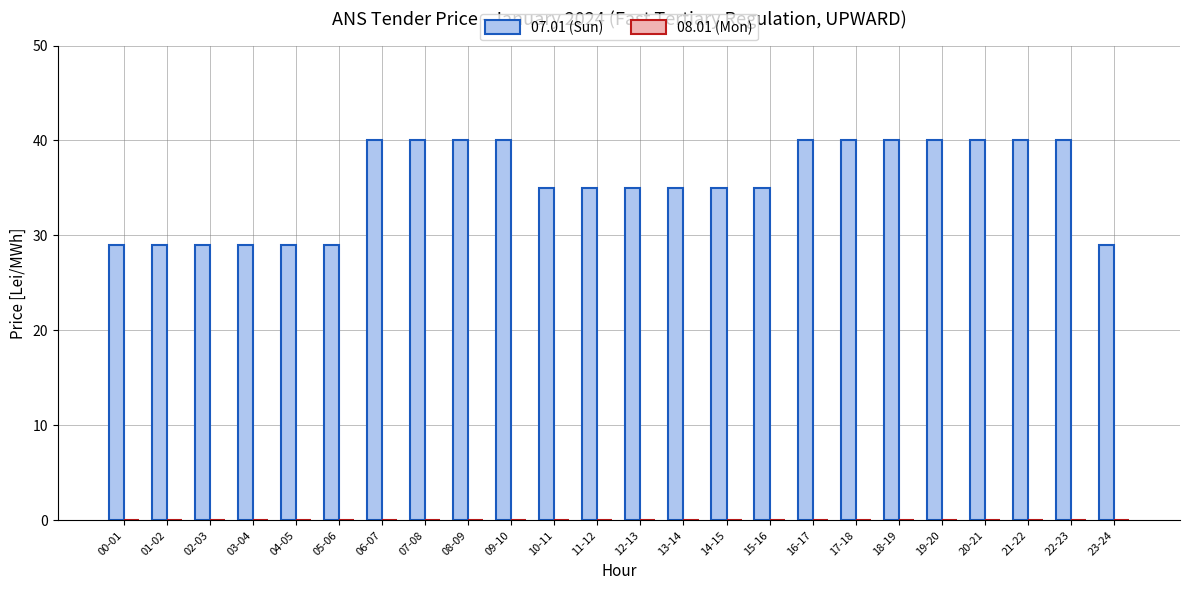

Reading right to left, what are all the values shown in this chart?

29	40	40	40	40	40	40	40	35	35	35	35	35	35	40	40	40	40	29	29	29	29	29	29